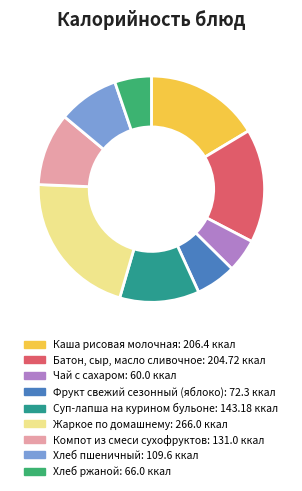

What is the ratio of the value at Хлеб ржаной to the value at Суп-лапша на курином бульоне?

0.5